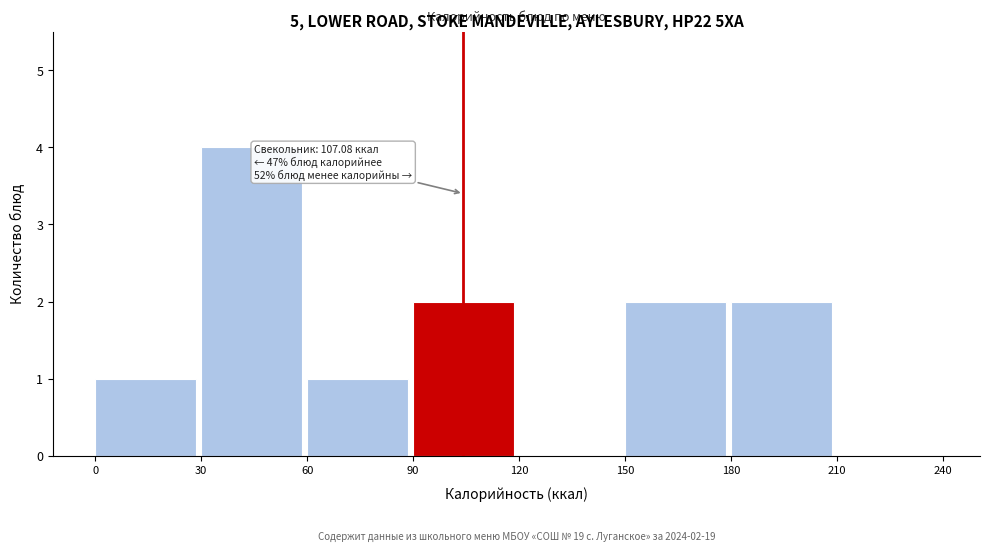

Over which range of the x-axis is the bar tallest?

30 to 60